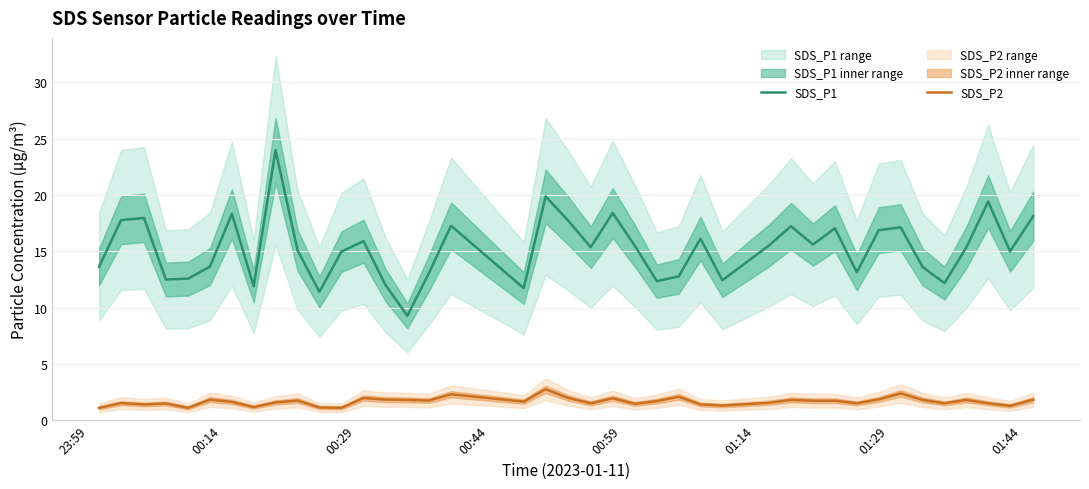

What is the lowest value of the SDS_P2 series?

1.1